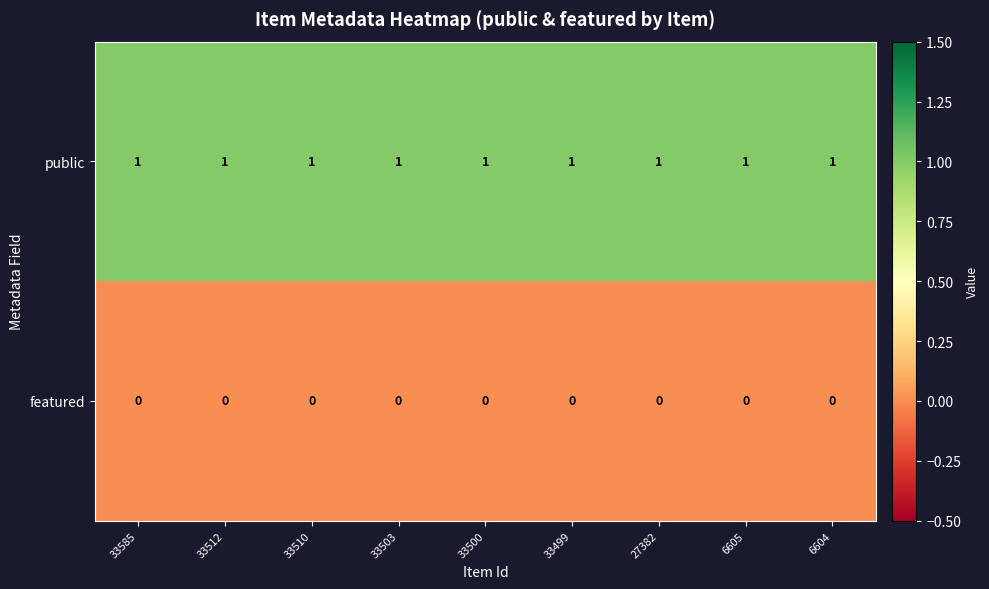

Is it true that featured equals 0 at 27382?

True